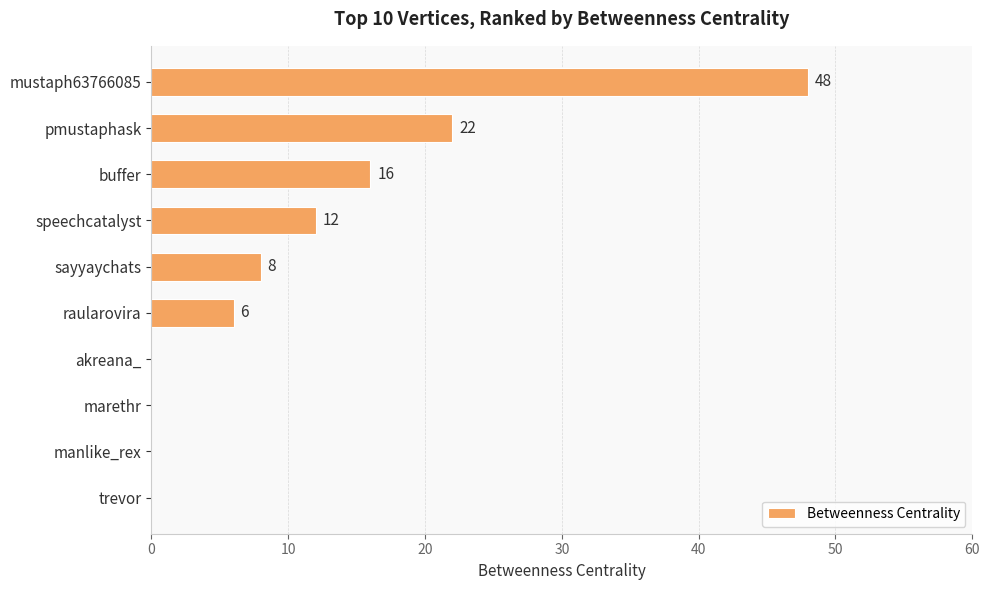

Reading top to bottom, what are all the values shown in this chart?

mustaph63766085=48	pmustaphask=22	buffer=16	speechcatalyst=12	sayyaychats=8	raularovira=6	akreana_=0	marethr=0	manlike_rex=0	trevor=0